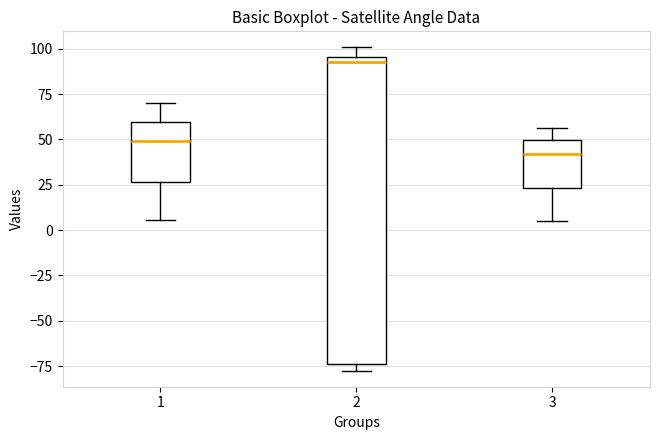

Reading left to right, transcribe this box plot: for each box, give where its median line is, the range the box spans, and where its two whiskers end, as read against the y-axis. The values are not printed on the chart, so give them approximately, as read against the axis.

1: median 50, box 25 to 60, whiskers 5 to 70
2: median 95 (just below the box's upper edge), box -75 to 95, whiskers -75 (just below the box's lower edge) to 100
3: median 40, box 25 to 50, whiskers 5 to 55